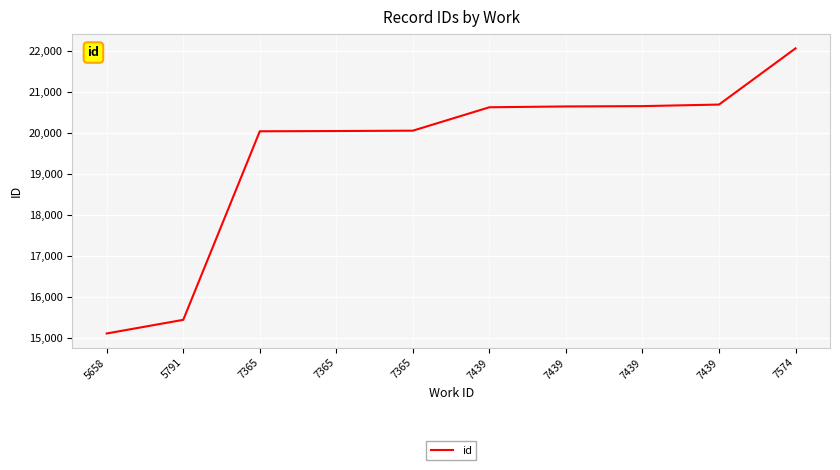

Is this an area chart (filled region under the line)?

No